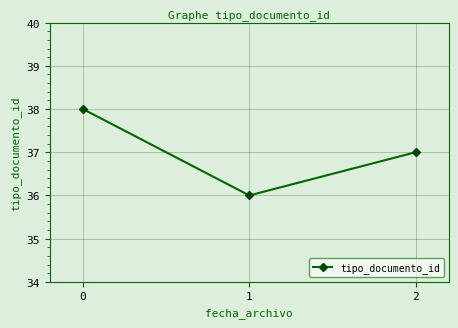

Is it true that the value at 2 is 10?

False